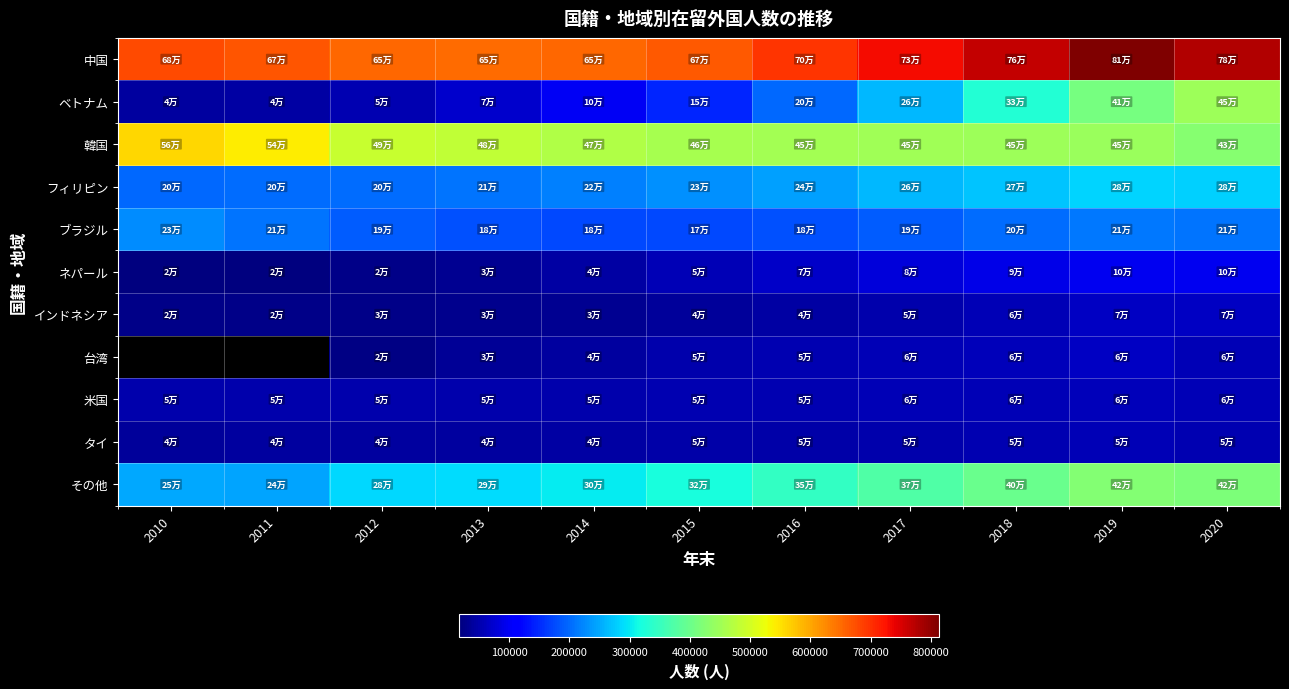

What is the difference between the ネパール values at 2016 and 2015?

12695.0